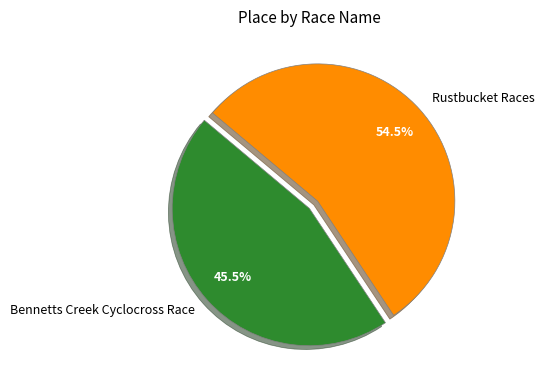

Rank the categories by value from lowest to highest.

Bennetts Creek Cyclocross Race, Rustbucket Races